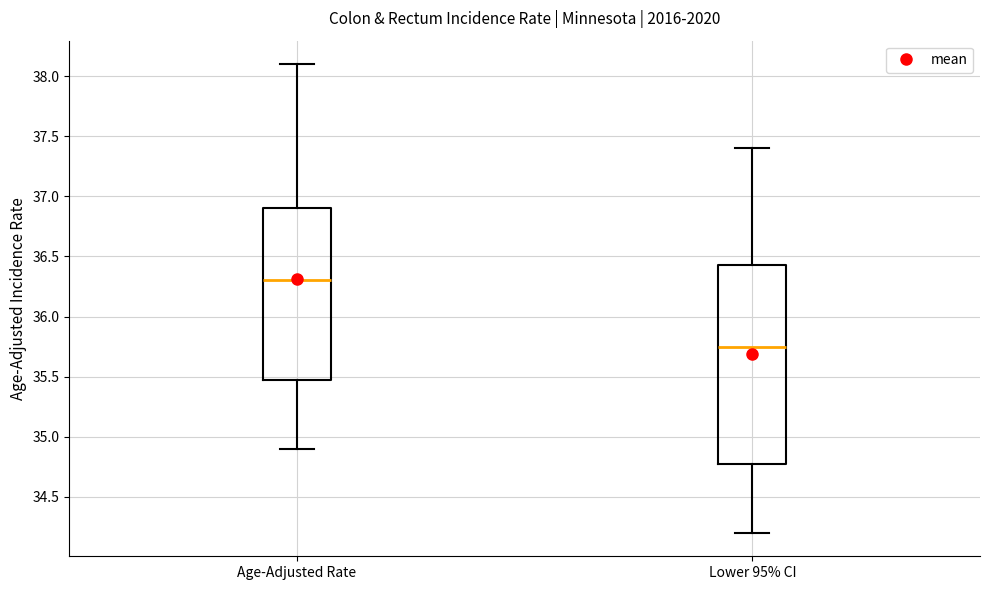

Which box has the highest median line?

Age-Adjusted Rate